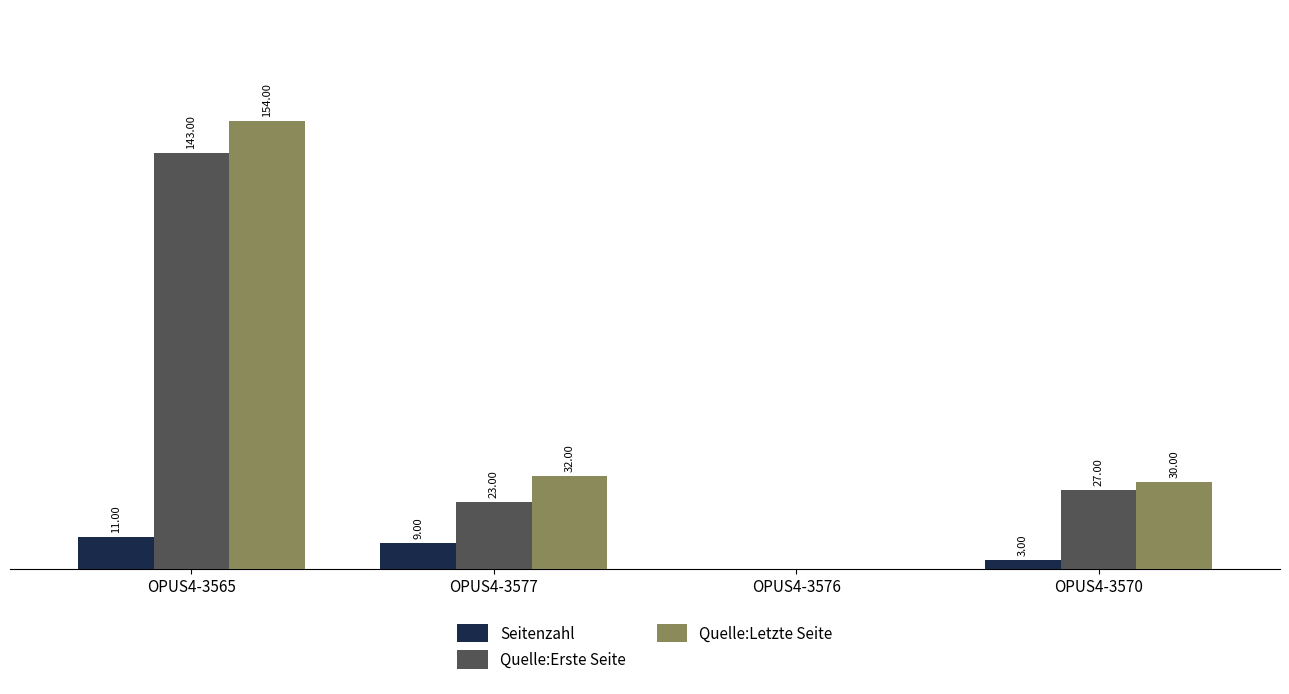

At which category is the sum across all series the highest?

OPUS4-3565